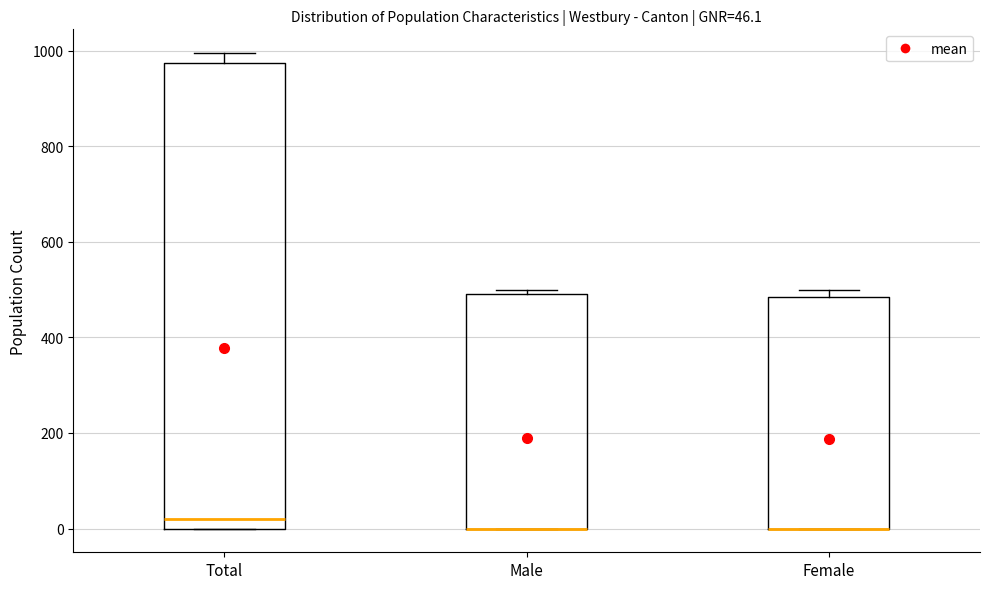

Which box is the tallest, from its lower edge to its upper edge?

Total